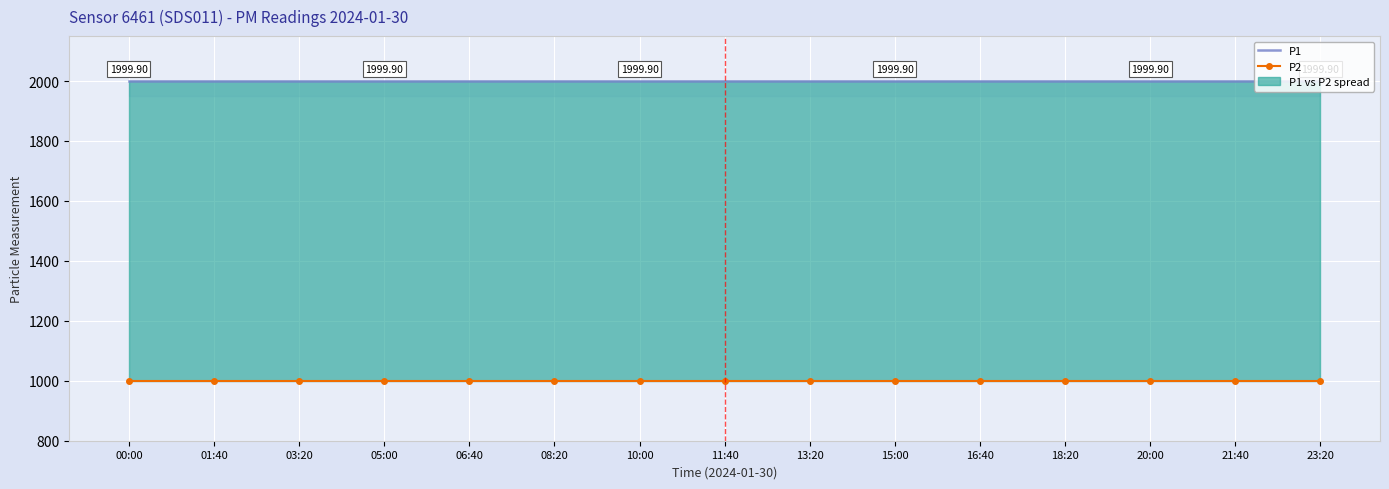

Reading left to right, transcribe all the data shown in this chart.

P1: 1999.9	1999.9	1999.9	1999.9	1999.9	1999.9	1999.9	1999.9	1999.9	1999.9	1999.9	1999.9	1999.9	1999.9	1999.9
P2: 999.9	999.9	999.9	999.9	999.9	999.9	999.9	999.9	999.9	999.9	999.9	999.9	999.9	999.9	999.9